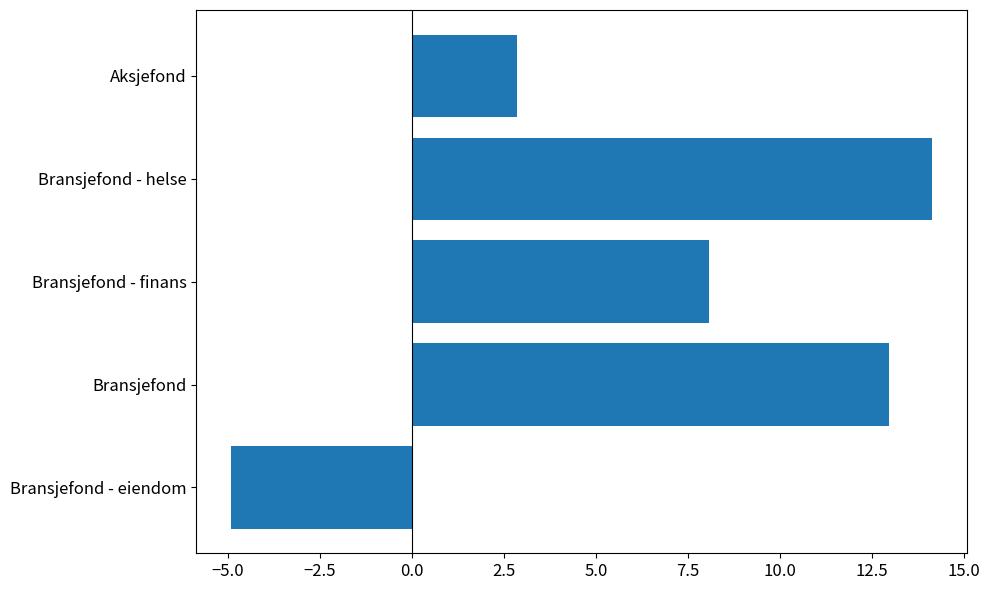

Where is the data nearest to the value 4?

Aksjefond